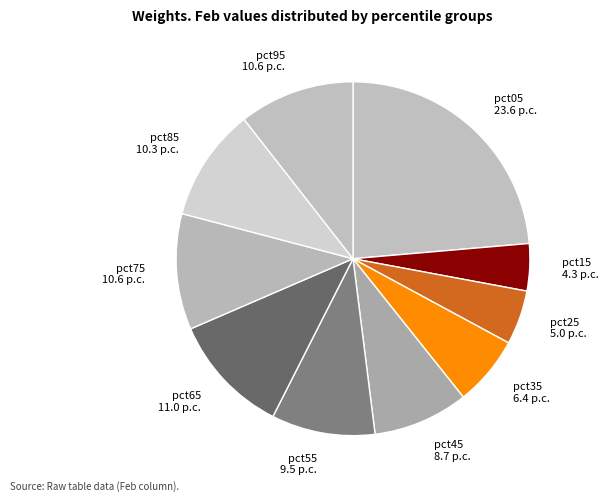

What is the largest slice in the pie chart?

pct05